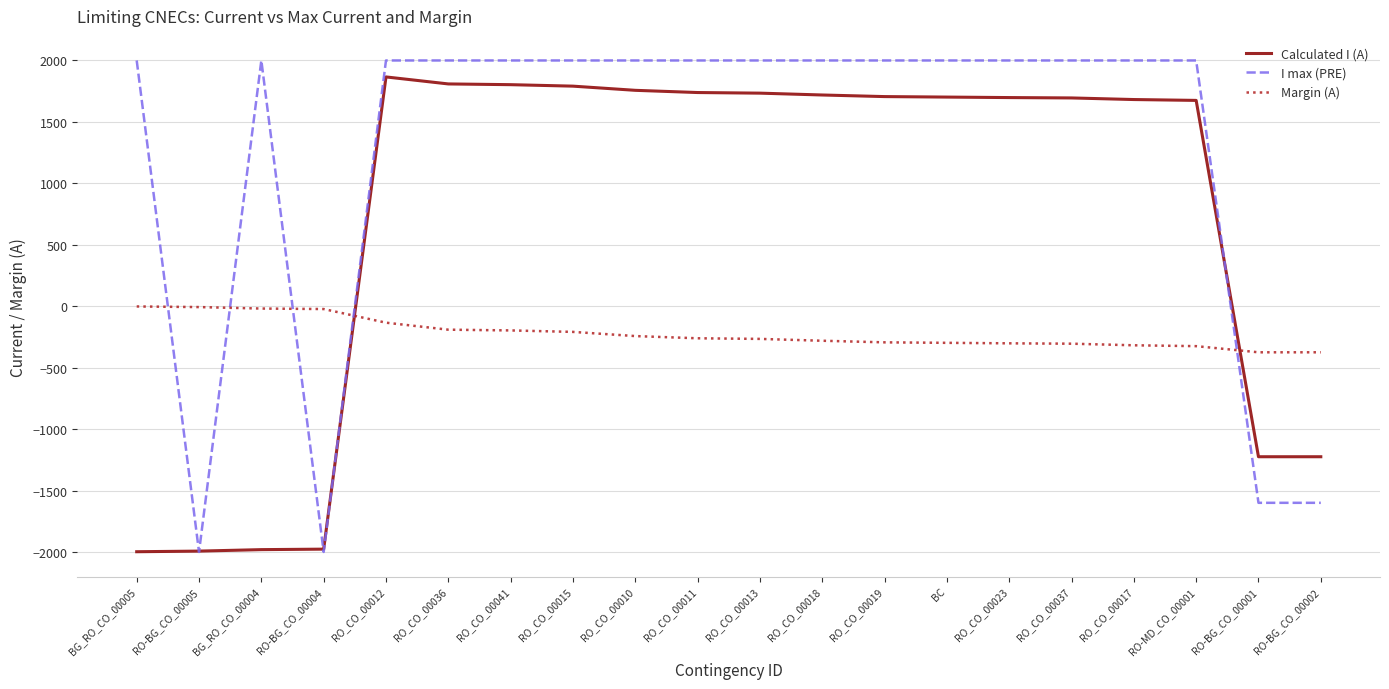

How many series are shown in this chart?

3